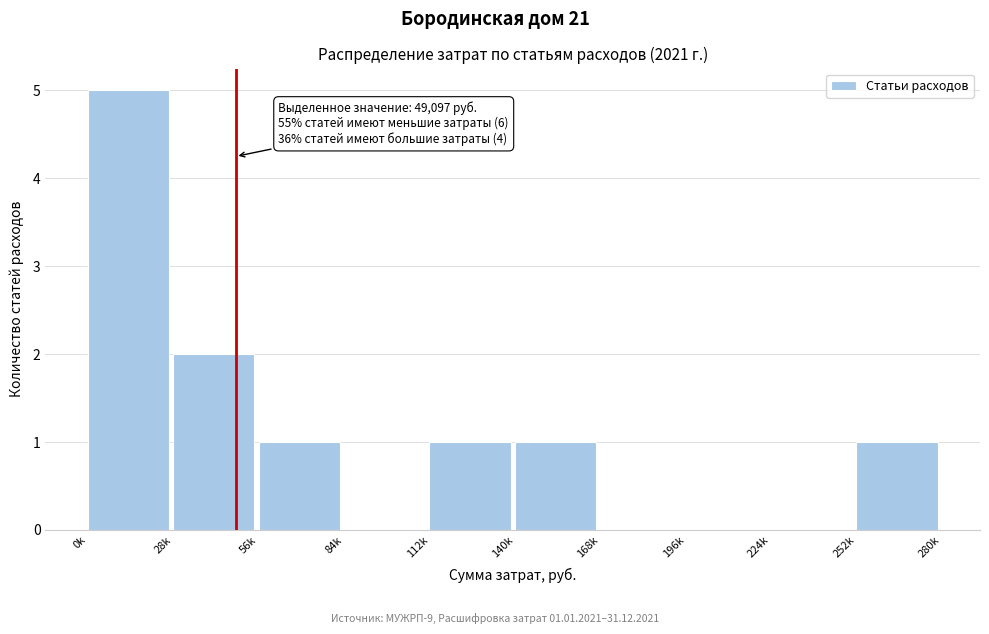

Reading left to right, transcribe all the data shown in this chart.

0k=5	28k=2	56k=1	84k=0	112k=1	140k=1	168k=0	196k=0	224k=0	252k=1